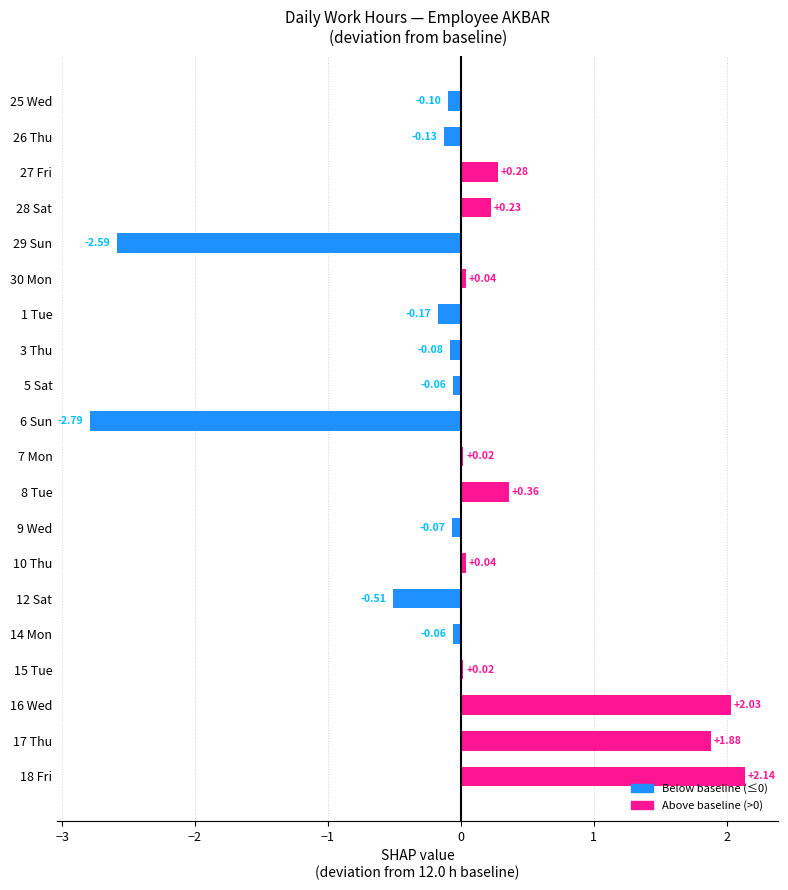

Does the chart contain any negative values?

Yes